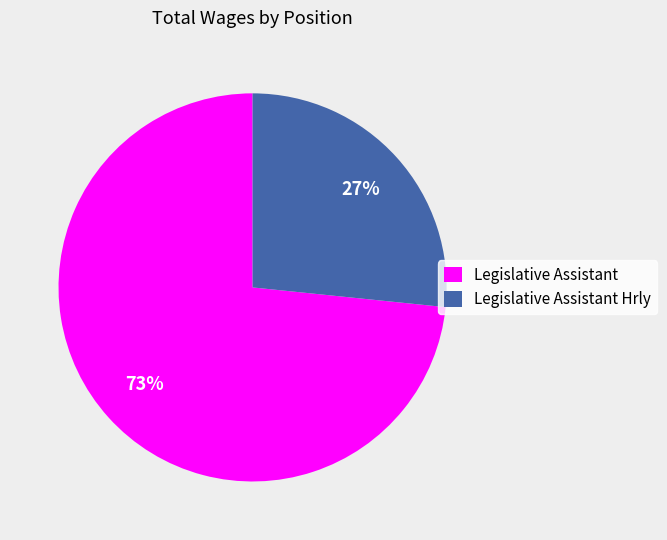

Which has a higher value, Legislative Assistant or Legislative Assistant Hrly?

Legislative Assistant